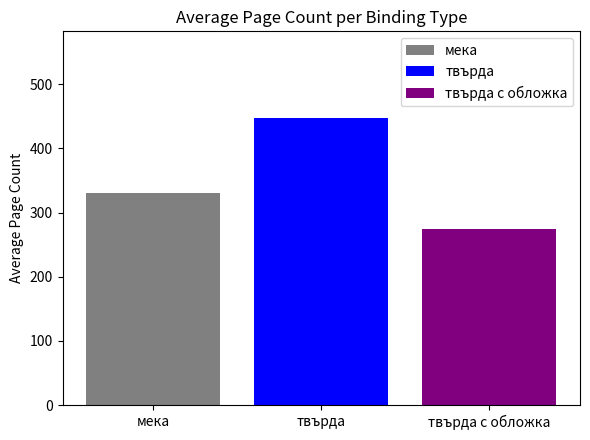

Count the number of categories in the chart.

1